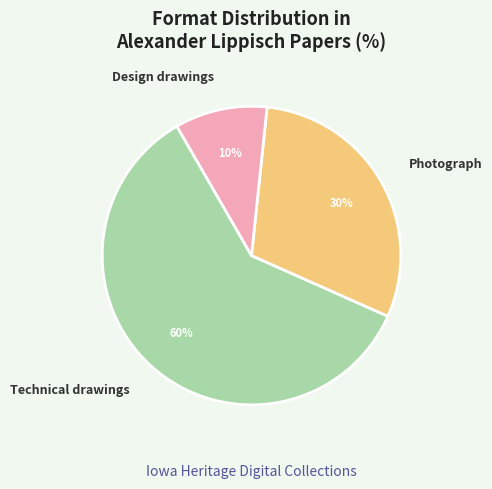

How many slices are in this pie chart?

3